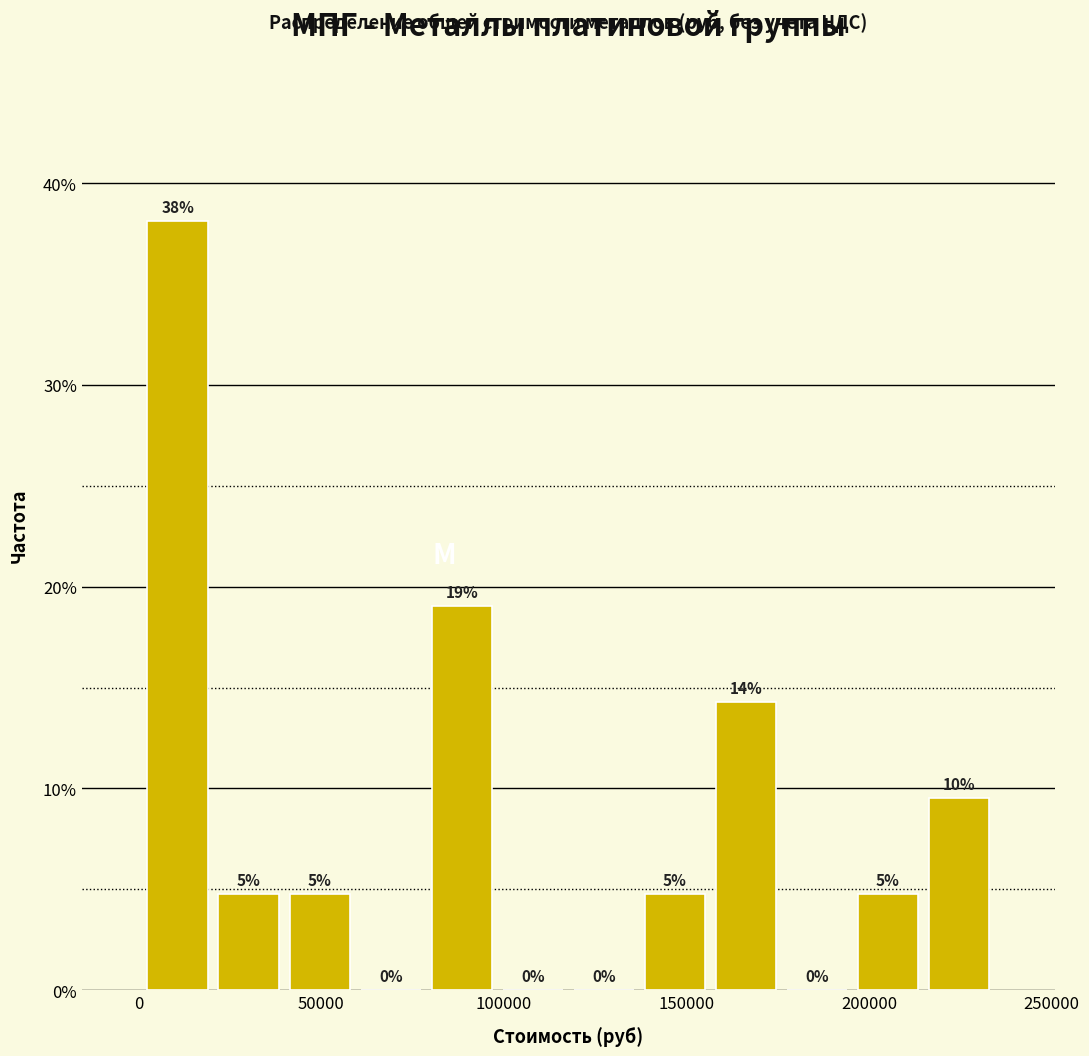

Around what value on the x-axis is the tallest bar? Give the approximate position of its centre, as read against the axis.

10000